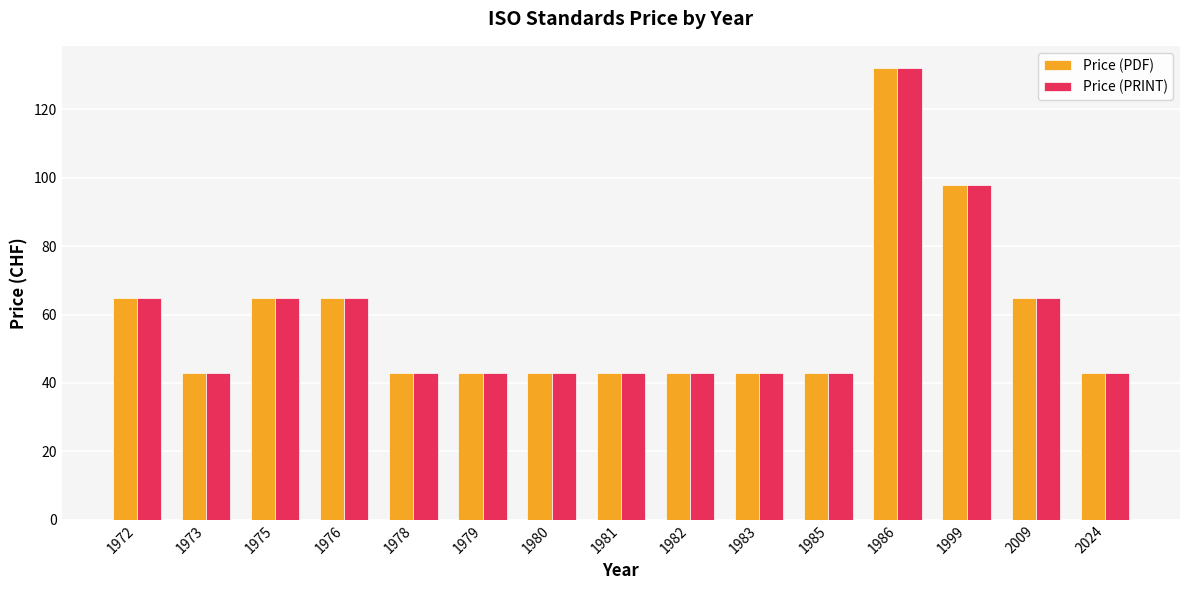

Is it true that Price (PDF) equals 39 at 1976?

False